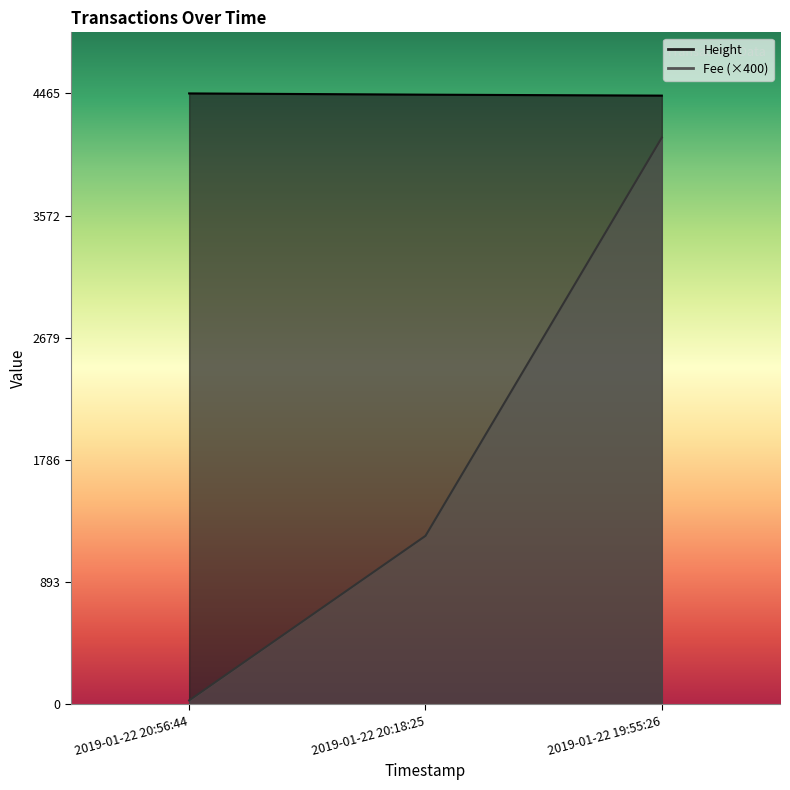

How many lines are shown in the chart?

2